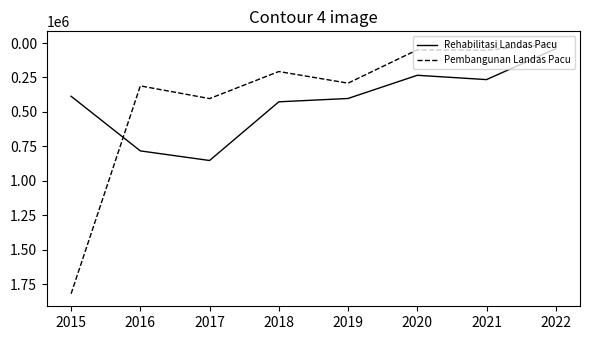

At which label does Pembangunan Landas Pacu reach its peak?

2015